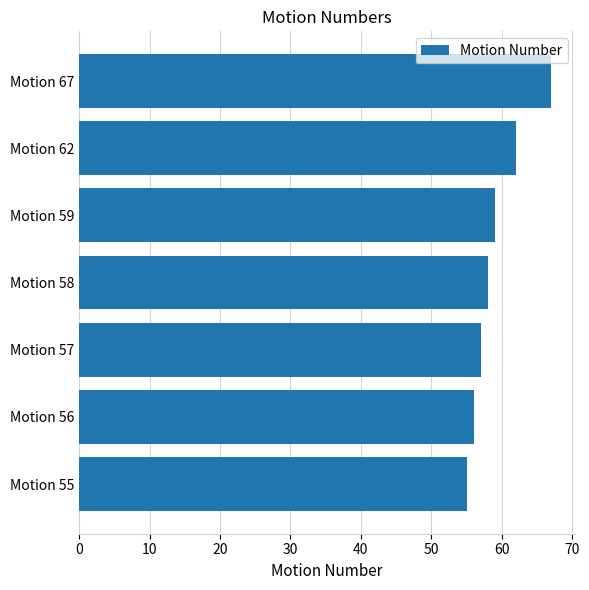

What is the average value?

59